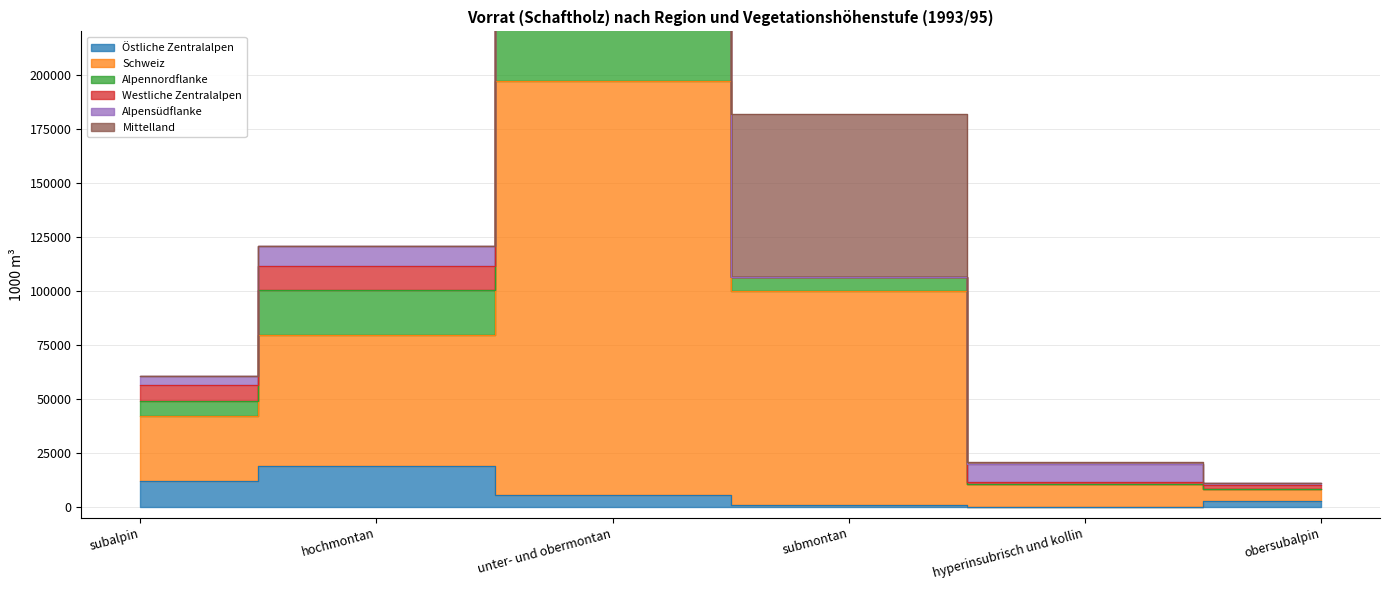

How many times do Mittelland and Alpensüdflanke cross each other?

2